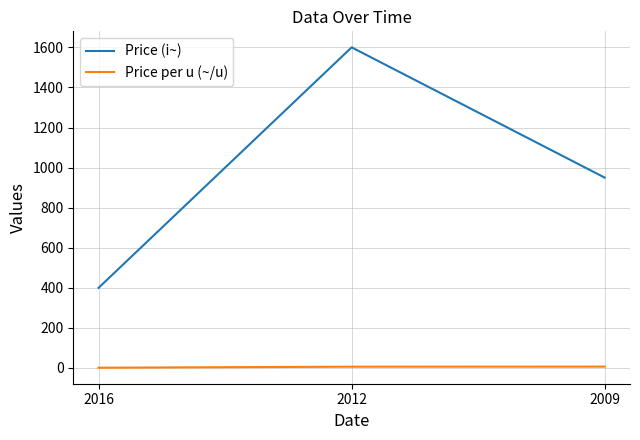

What is the maximum value shown in the chart?

1600.0